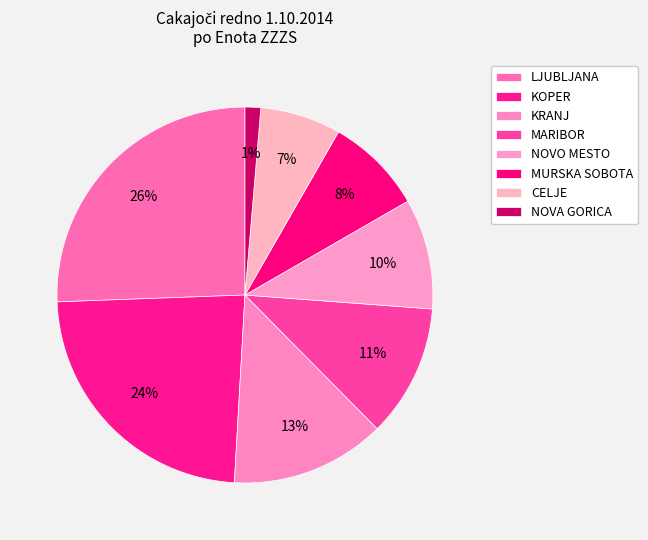

How many slices are in this pie chart?

8